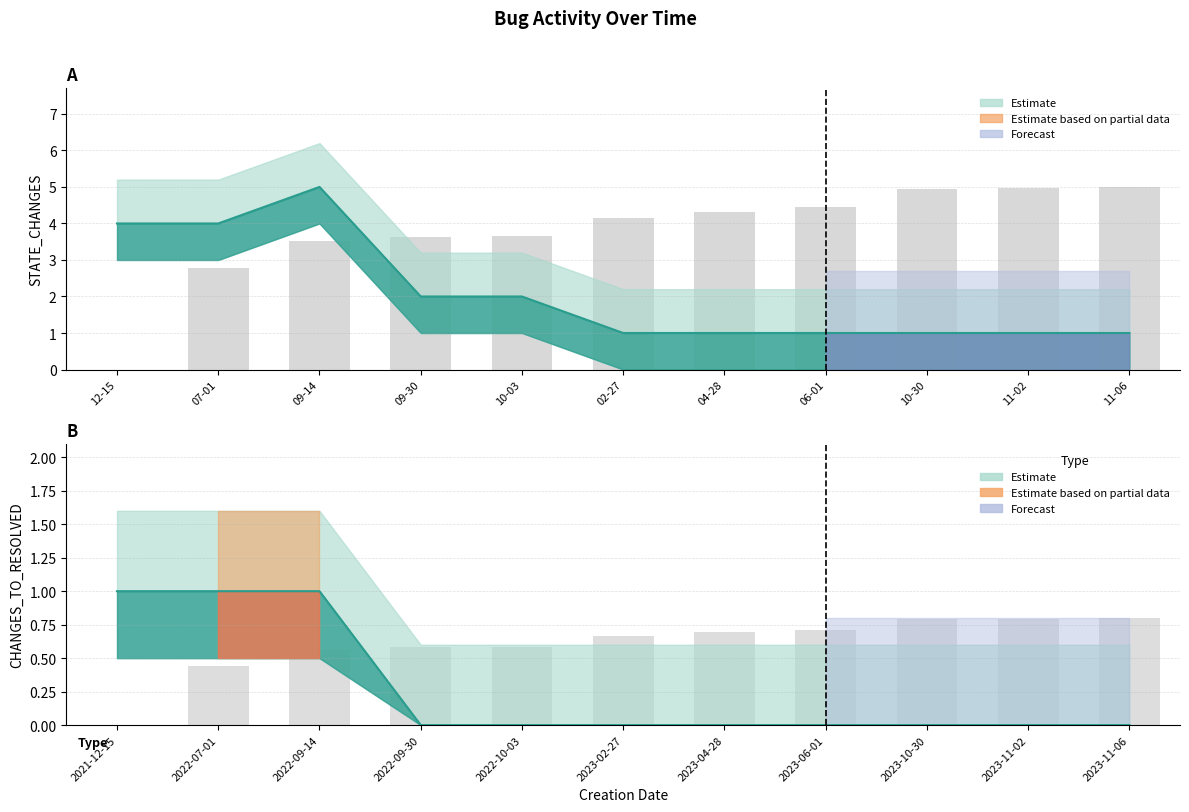

What is the difference between the maximum and second lowest values?

0.4